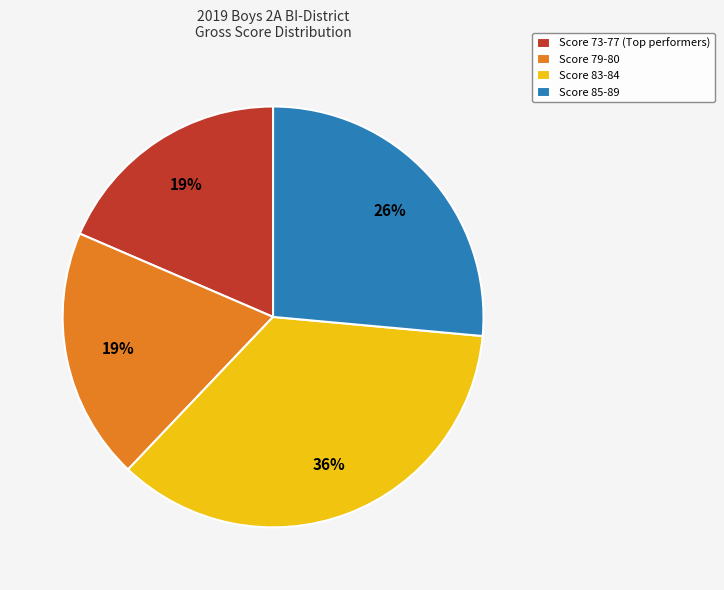

To the nearest percent, what is the combined percentage of Score 85-89 and Score 83-84?

62%